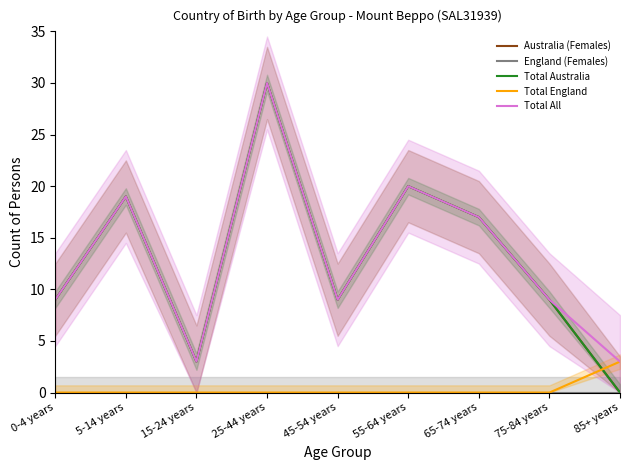

What is the spread (max minus min) of values at 5-14 years?

19